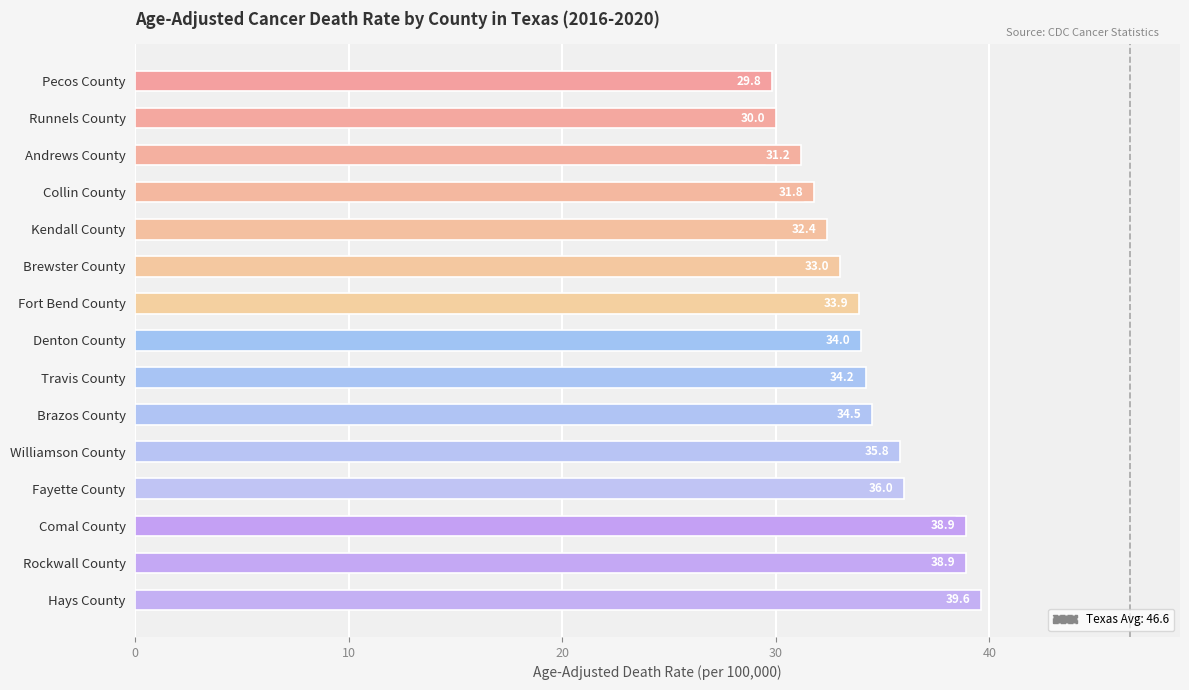

What is the greatest value displayed?

39.6